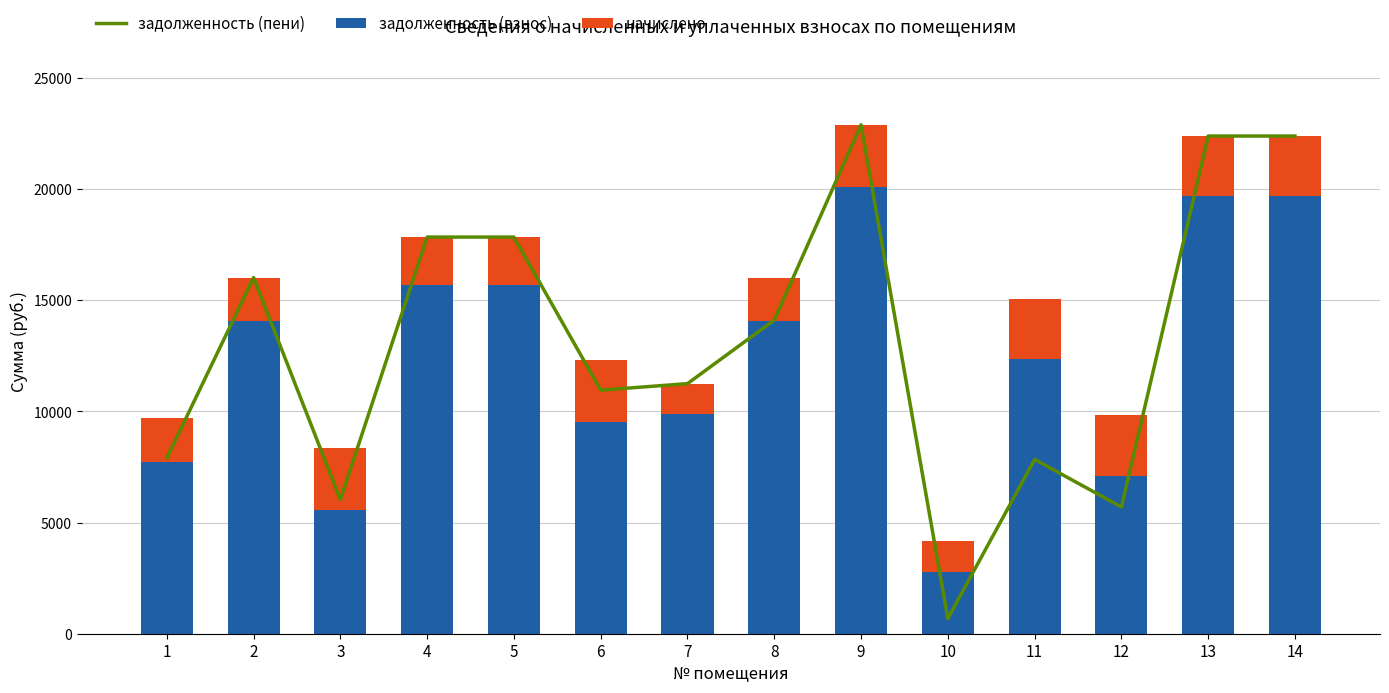

What is the minimum value for задолженность (взнос)?

2788.8